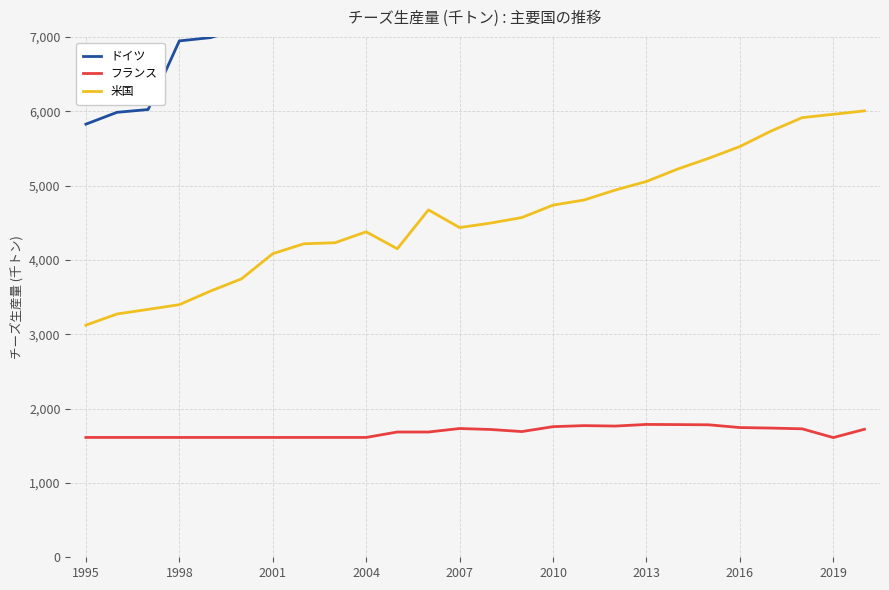

Count the number of categories in the chart.

26